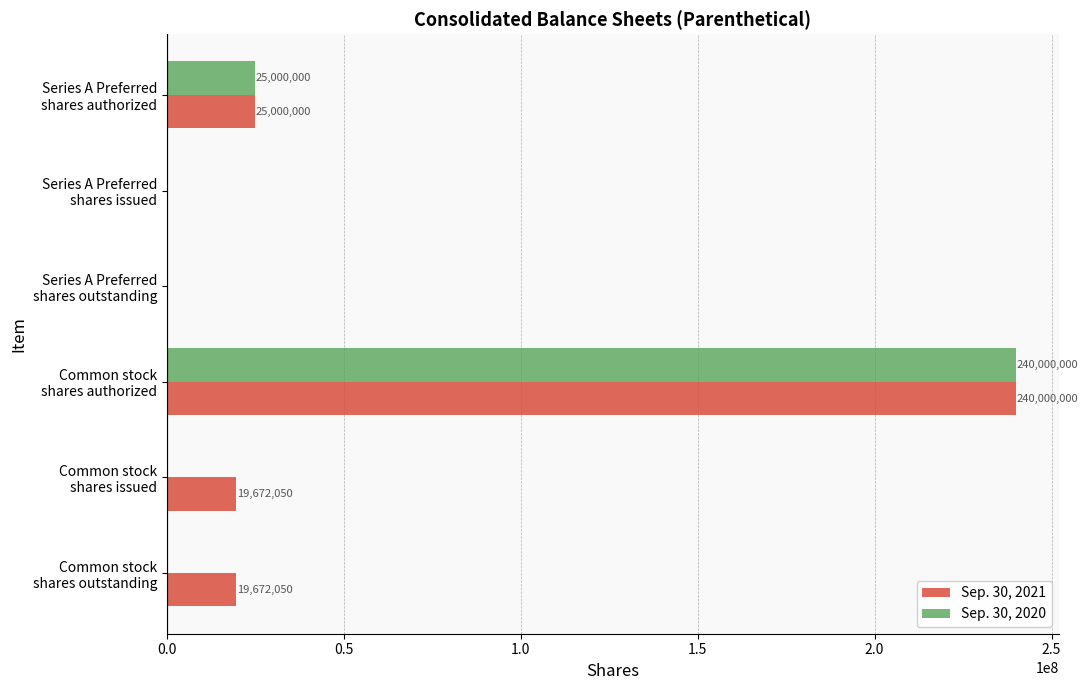

How many Sep. 30, 2020 values are between 0 and 25000000?

5